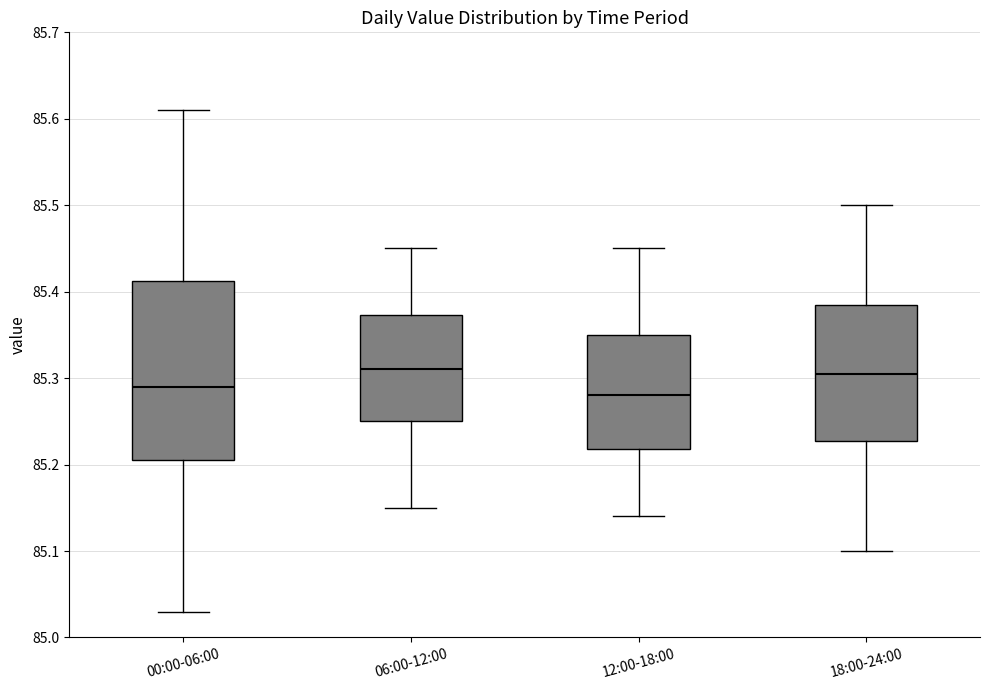

Reading left to right, transcribe this box plot: for each box, give where its median line is, the range the box spans, and where its two whiskers end, as read against the y-axis. The values are not printed on the chart, so give them approximately, as read against the axis.

00:00-06:00: median 85.29, box 85.21 to 85.41, whiskers 85.03 to 85.61
06:00-12:00: median 85.31, box 85.25 to 85.37, whiskers 85.15 to 85.45
12:00-18:00: median 85.28, box 85.22 to 85.35, whiskers 85.14 to 85.45
18:00-24:00: median 85.31, box 85.23 to 85.39, whiskers 85.10 to 85.50